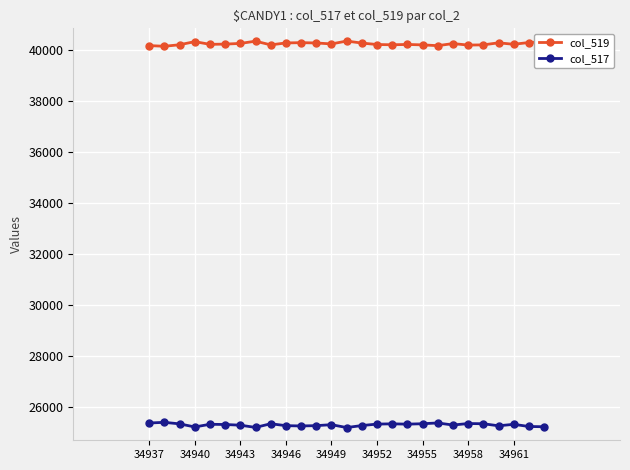

Which series has the largest total across all categories?

col_519